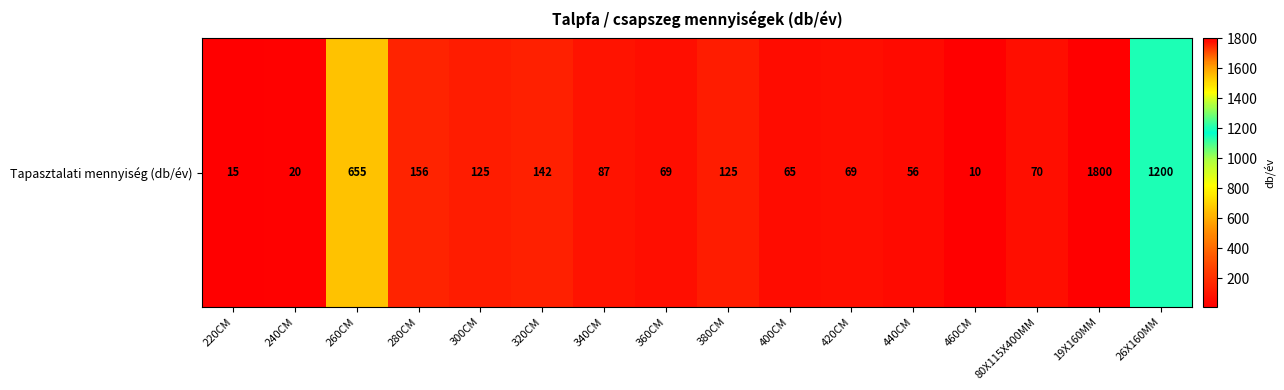

Reading left to right, what are all the values shown in this chart?

15	20	655	156	125	142	87	69	125	65	69	56	10	70	1800	1200